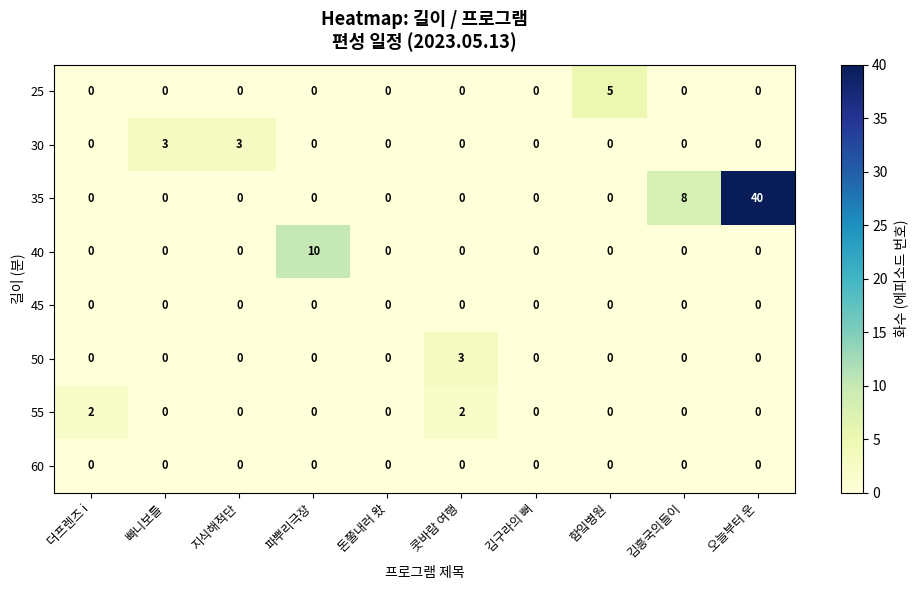

What is the maximum value shown in the chart?

40